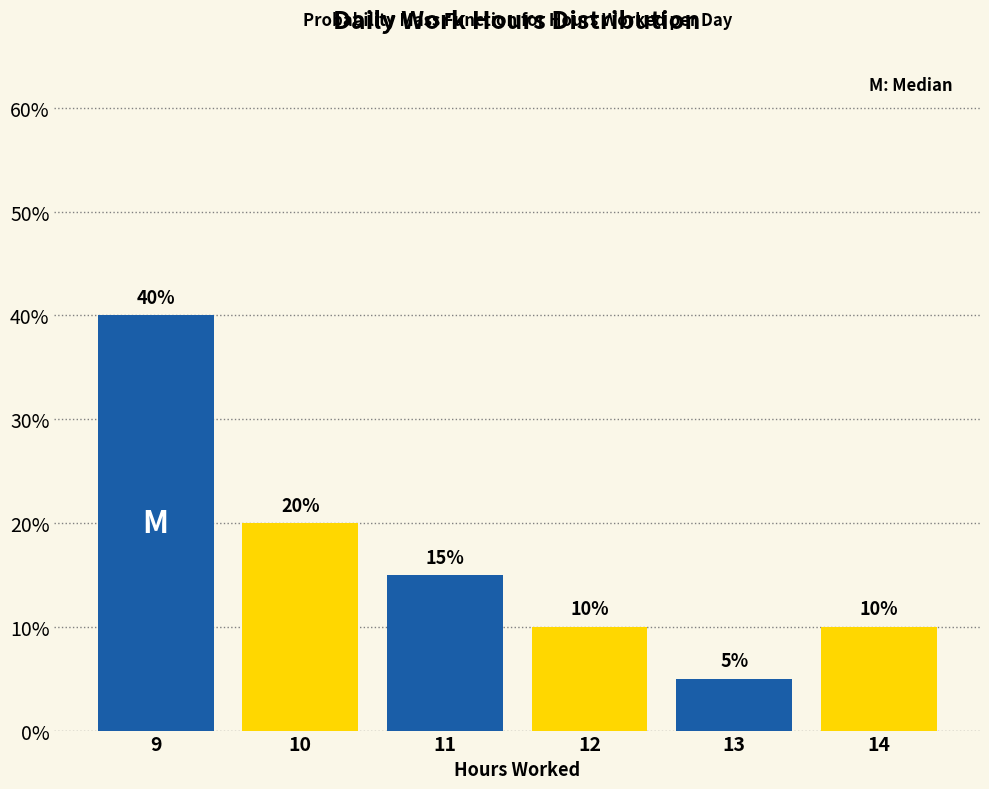

Reading left to right, transcribe this chart: for each bar, give the range it covers on the x-axis and its height.

8.5 to 9.5: 40
9.5 to 10.5: 20
10.5 to 11.5: 15
11.5 to 12.5: 10
12.5 to 13.5: 5
13.5 to 14.5: 10